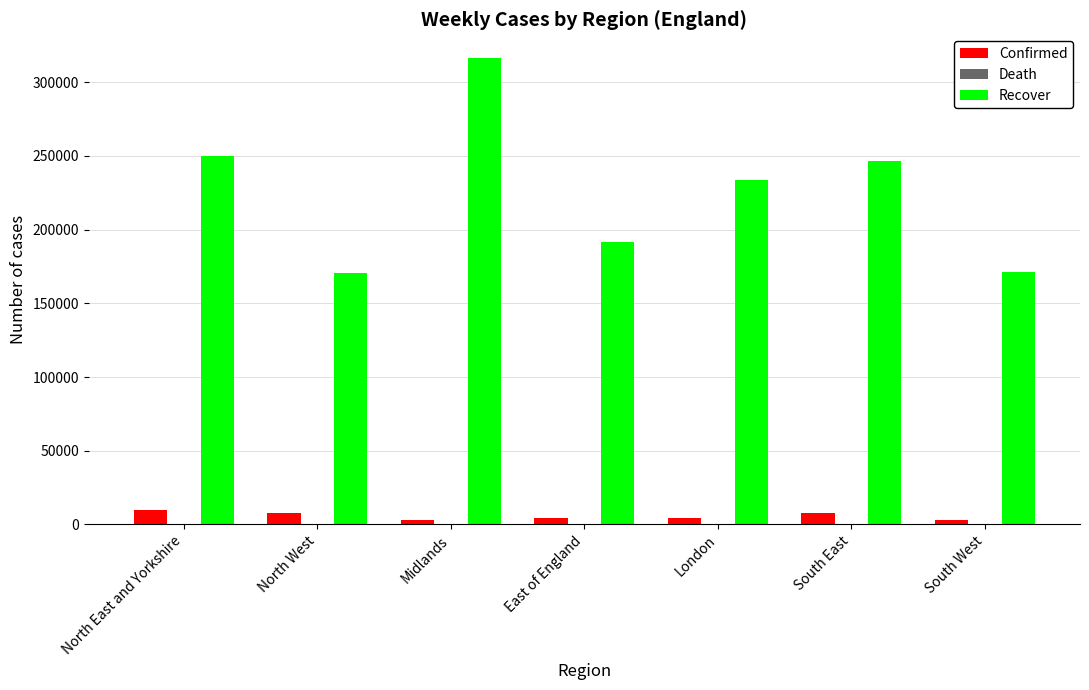

Which series has the largest total across all categories?

Recover